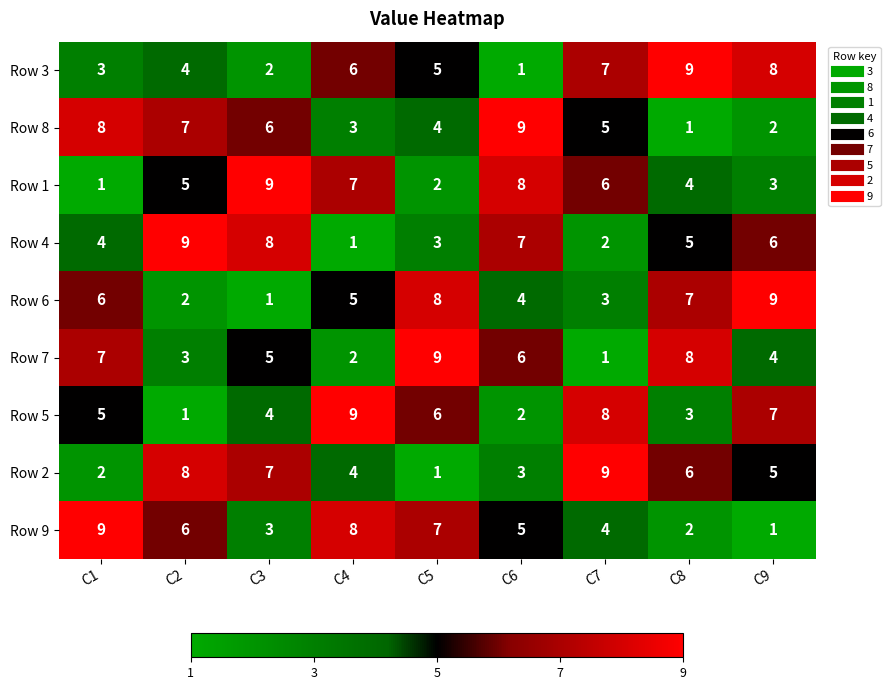

What is the difference between the maximum and minimum values in the Row 9 series?

8